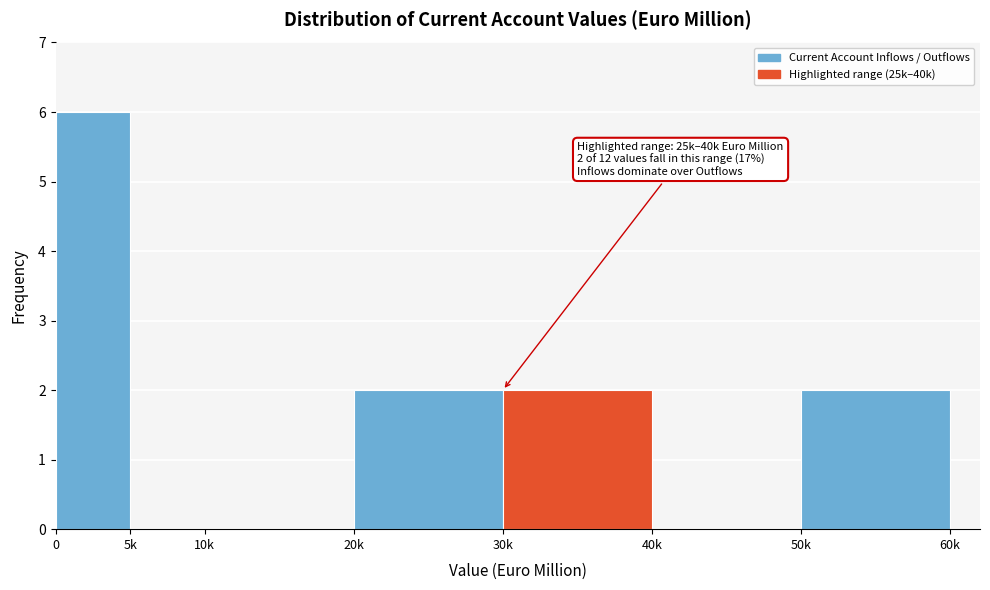

Reading left to right, what are all the values shown in this chart?

0=6	5k=0	10k=0	20k=2	30k=2	40k=0	50k=2